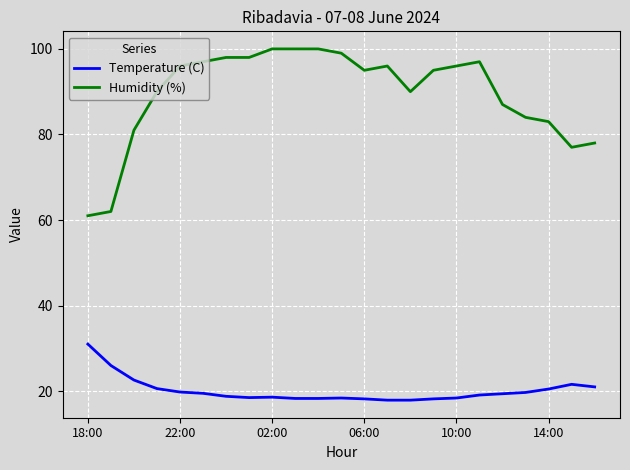

What are all the series names shown in the legend?

Temperature (C), Humidity (%)